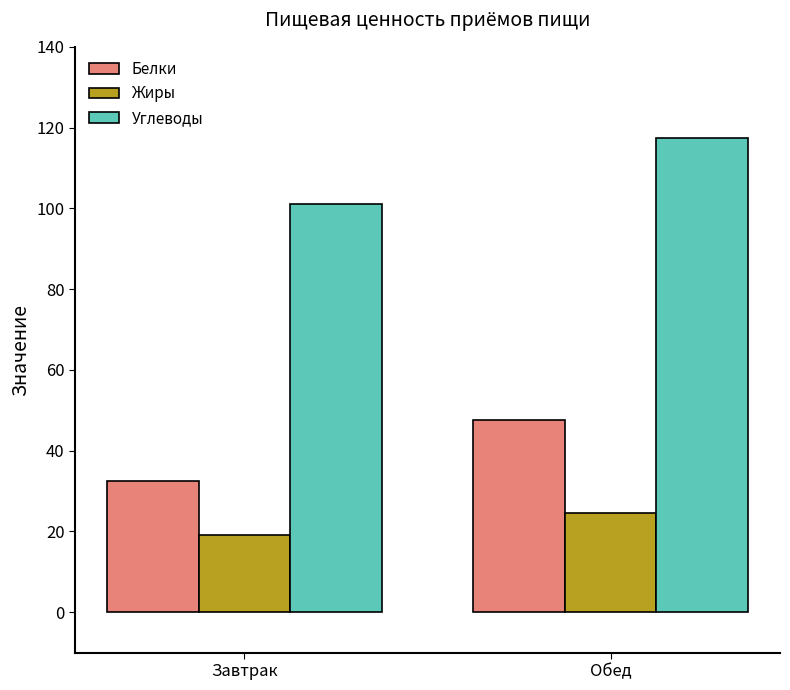

Between Завтрак and Обед, which series saw the biggest shift?

Углеводы